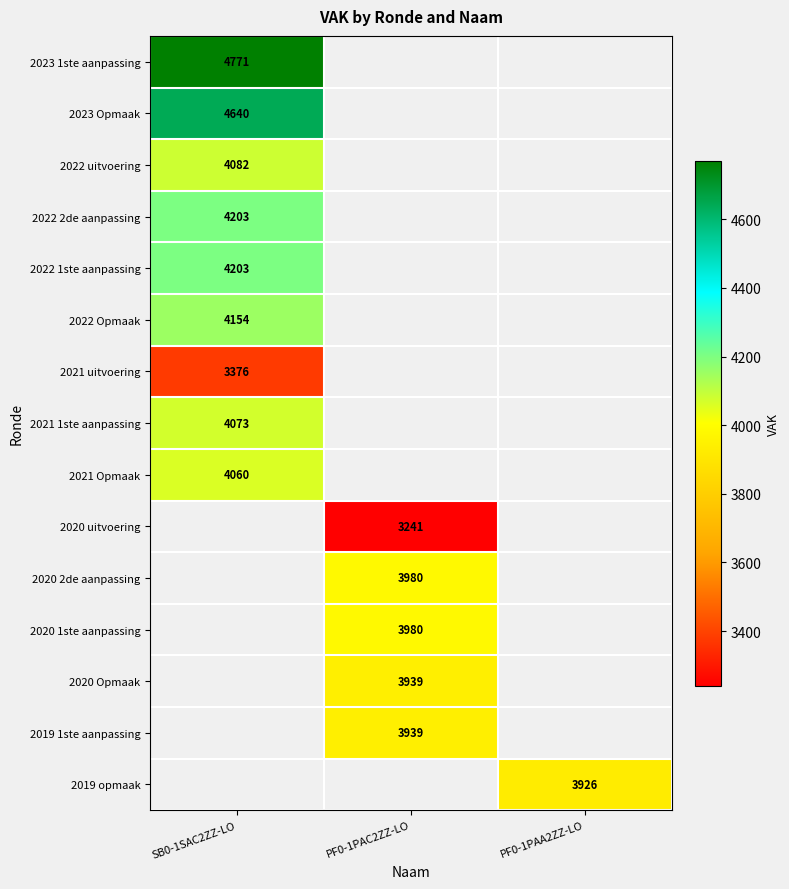

True or false: 2021 uitvoering has a value of 5542 at SB0-1SAC2ZZ-LO.

False